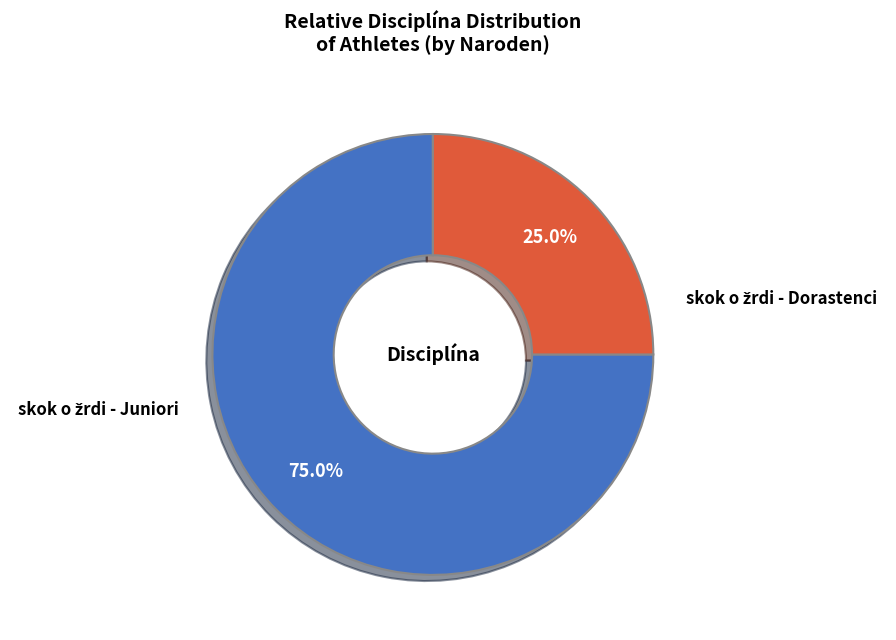

Does any single category account for the majority?

Yes